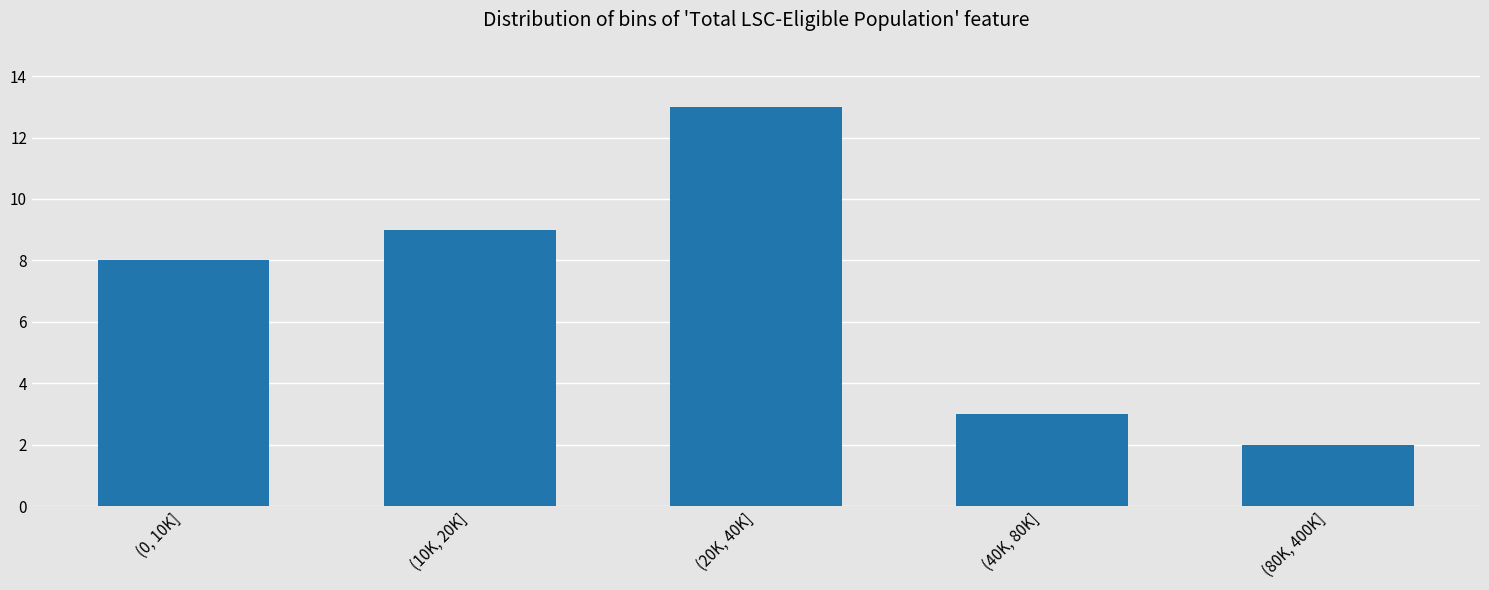

Reading right to left, transcribe all the data shown in this chart.

2	3	13	9	8